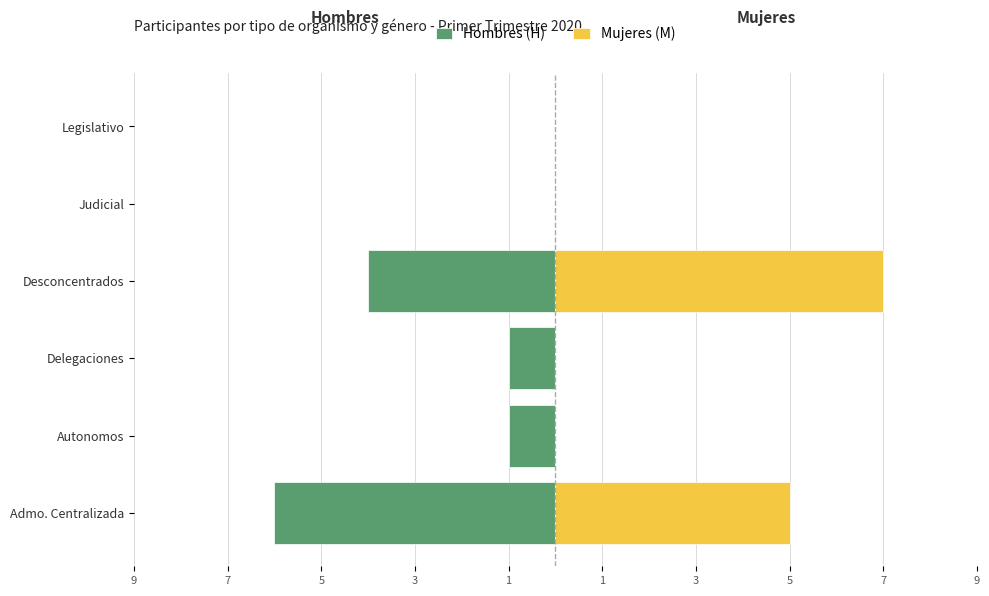

At Admo. Centralizada, list the series in order from smallest to largest.

Hombres (H), Mujeres (M)